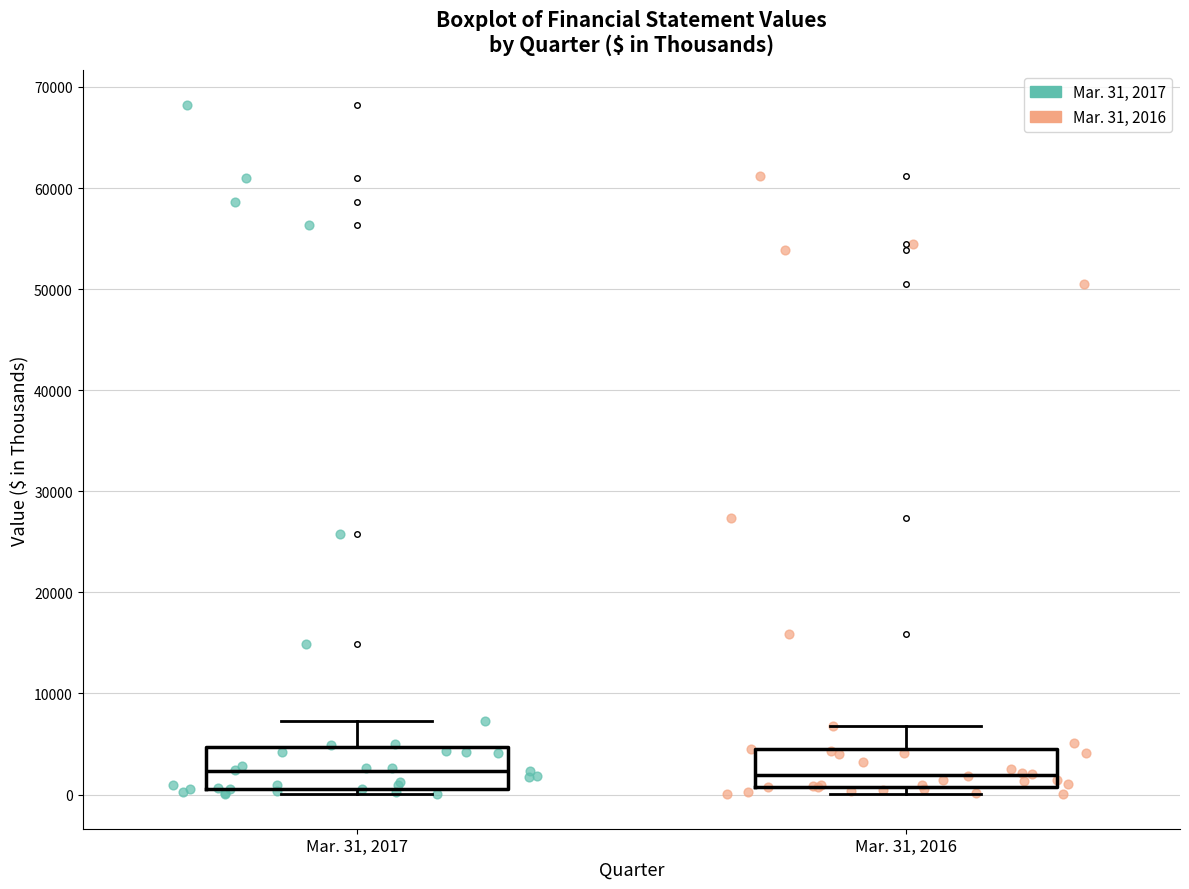

Reading left to right, transcribe this box plot: for each box, give where its median line is, the range the box spans, and where its two whiskers end, as read against the y-axis. The values are not printed on the chart, so give them approximately, as read against the axis.

Mar. 31, 2017: median 2000, box 1000 to 5000, whiskers 0 to 7000
Mar. 31, 2016: median 2000, box 1000 to 4000, whiskers 0 to 7000